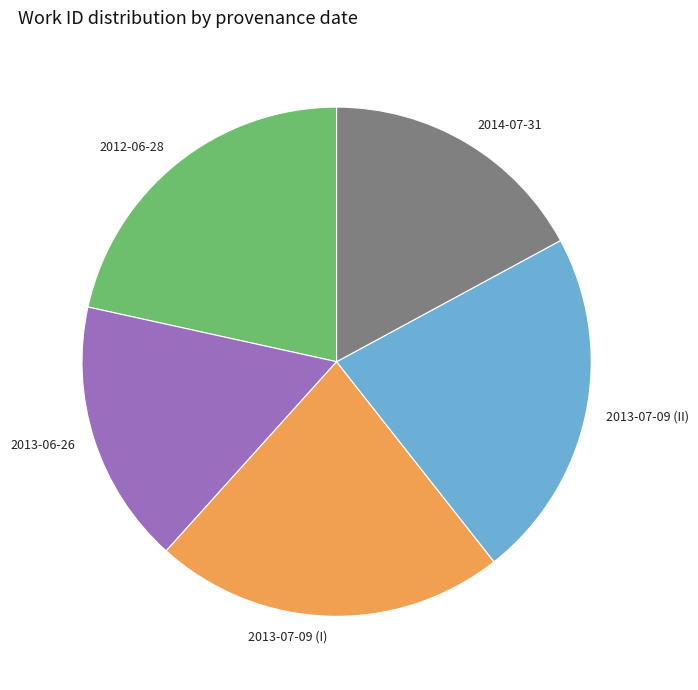

Does any single category account for the majority?

No